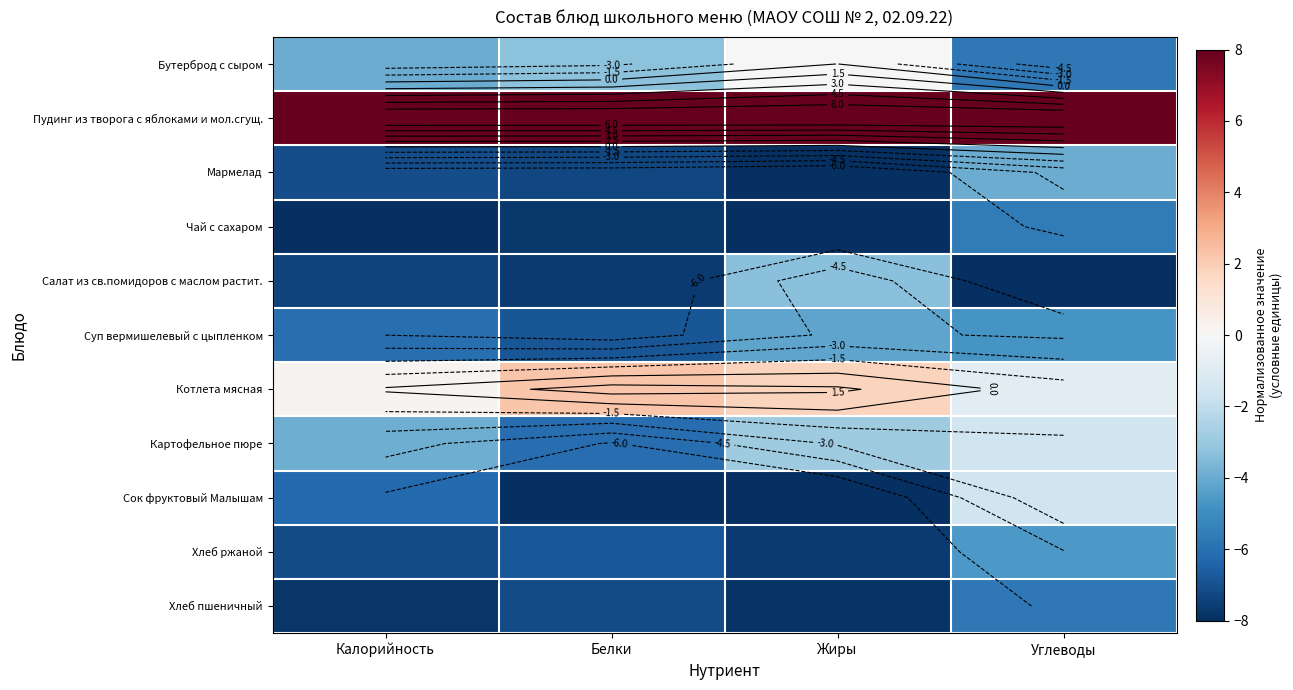

At which category does the chart reach its minimum across all series?

Калорийность